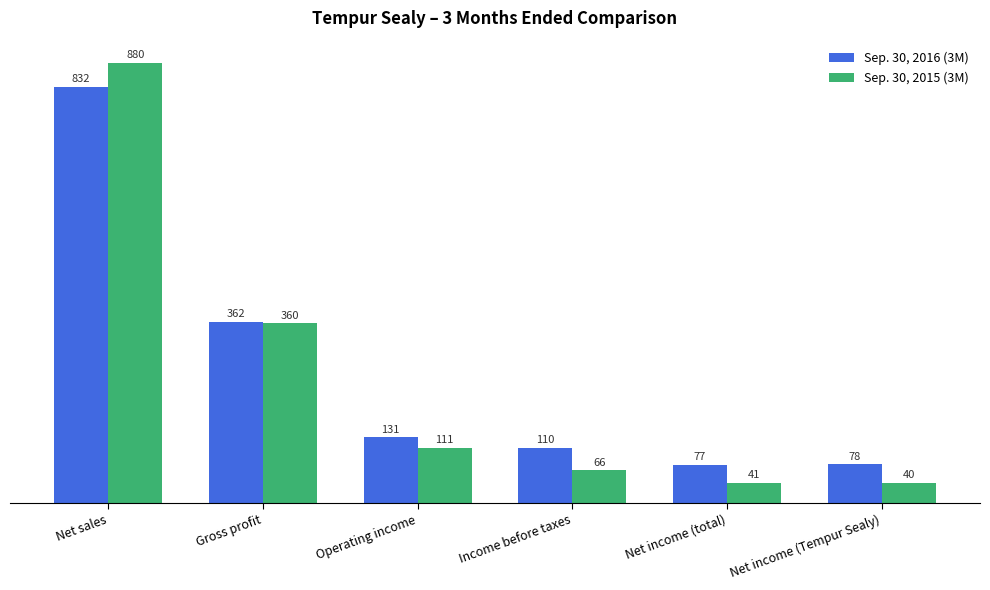

What is the sum of the Sep. 30, 2015 (3M) values at Income before taxes and Net sales?

945.9